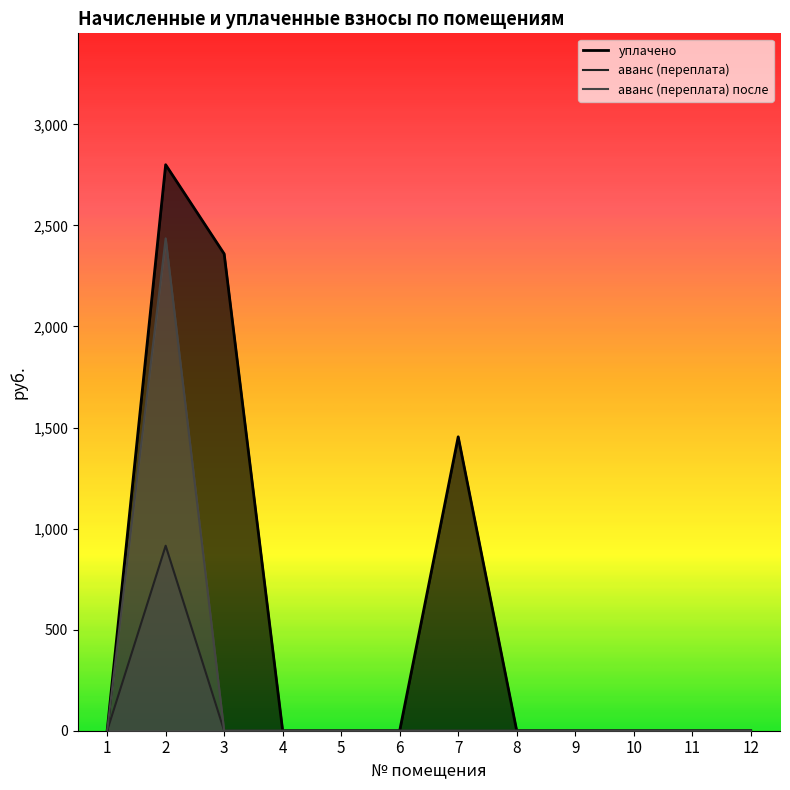

How many distinct data groups are displayed?

3